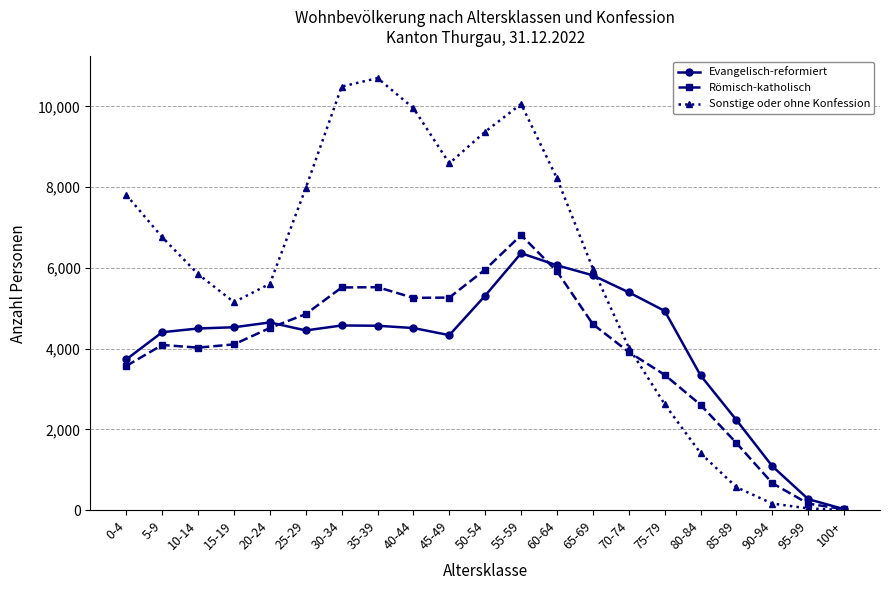

The value of Römisch-katholisch at 50-54 is 5960. True or false?

True